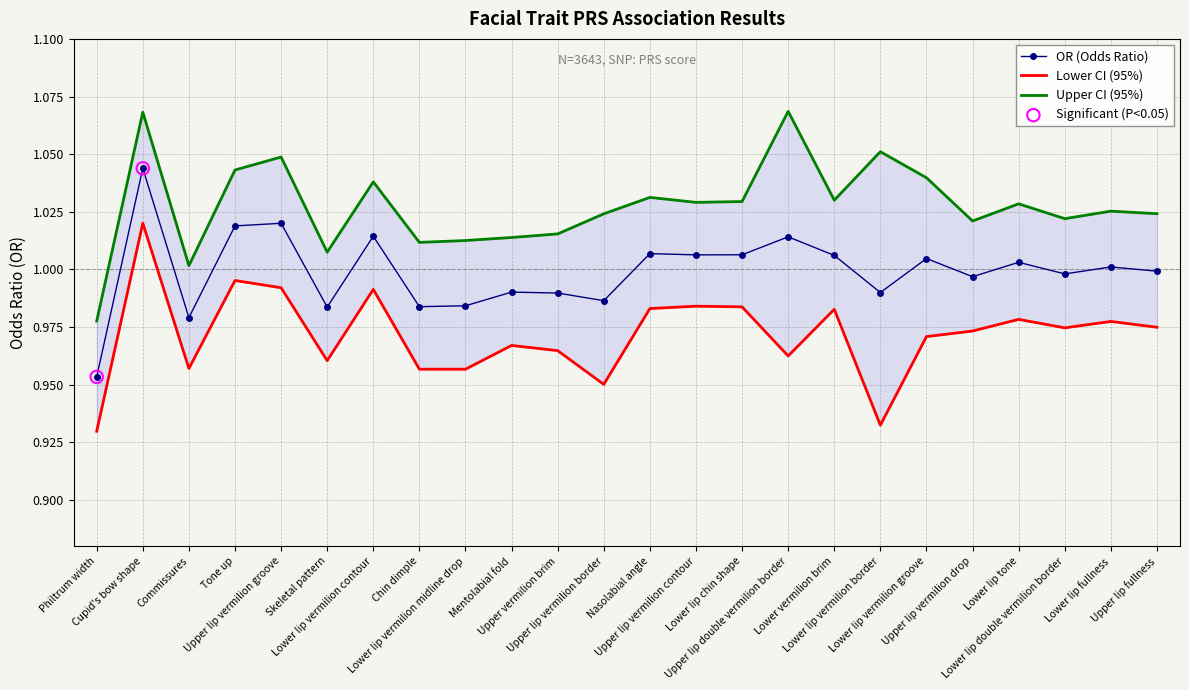

Is the value of LCI at Skeletal pattern greater than the value of UCI at Lower lip chin shape?

No